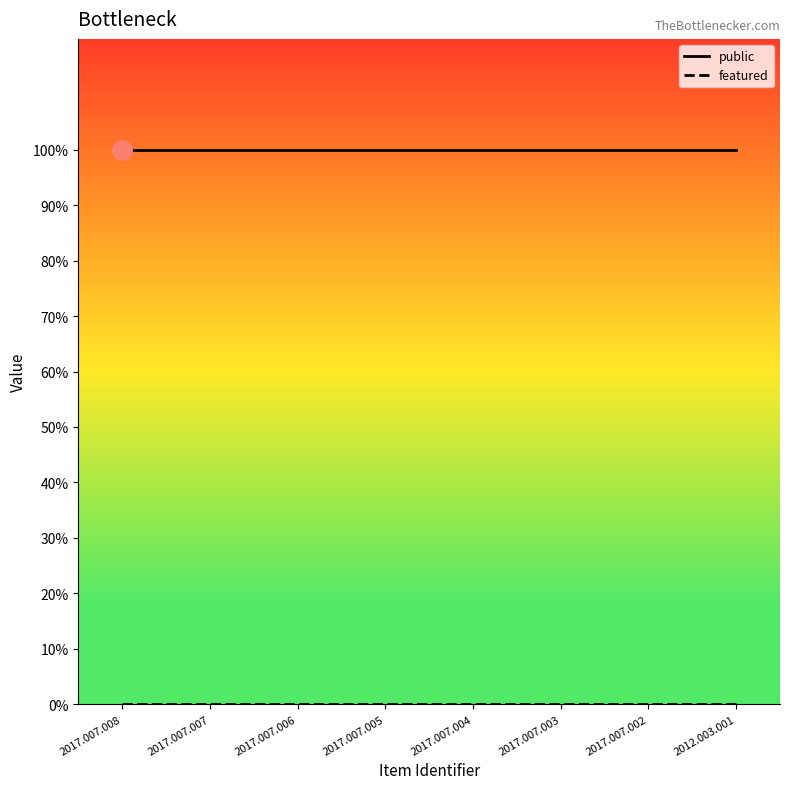

True or false: public and featured intersect in this chart.

False